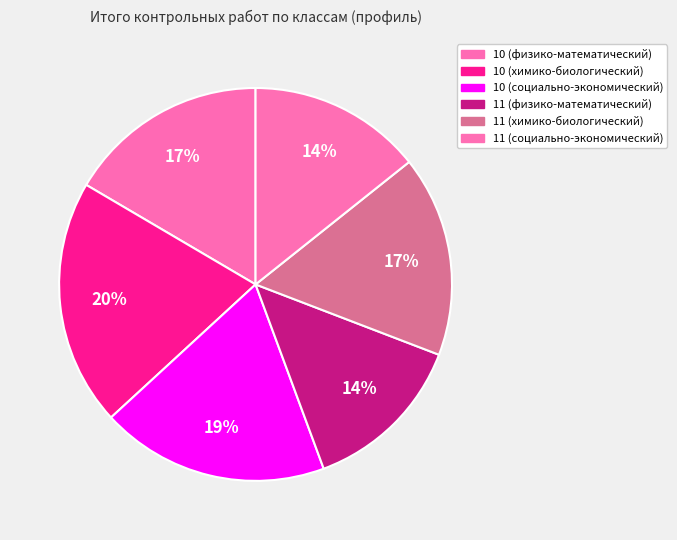

Does 11 (физико-математический) represent more than half of the total?

No